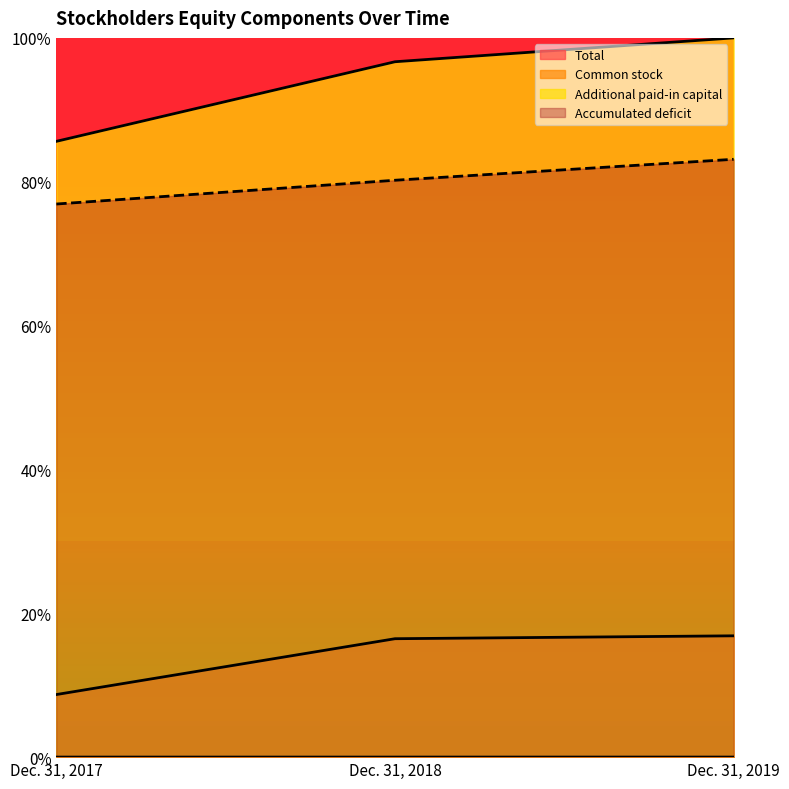

What is the greatest value displayed?

1.0